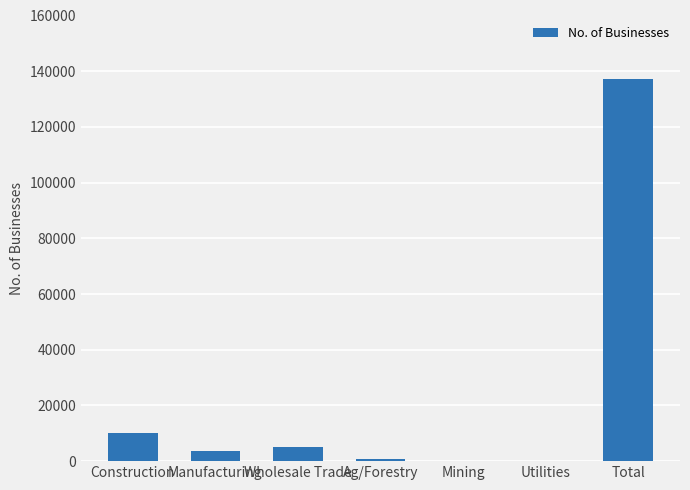

The chart shows a value of 137238 at Total. True or false?

True